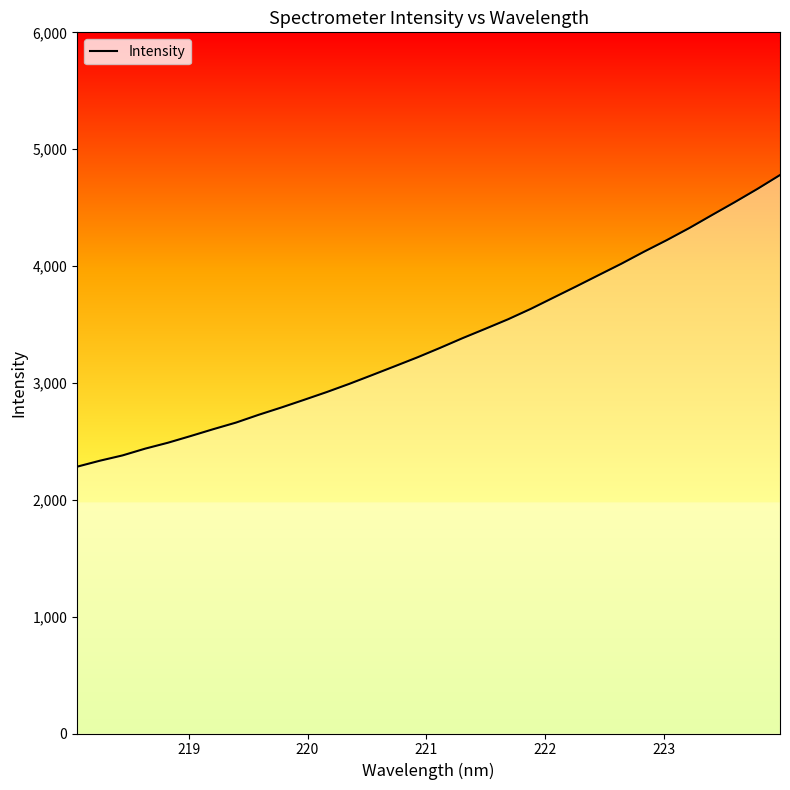

What is the minimum value shown in the chart?

2283.3